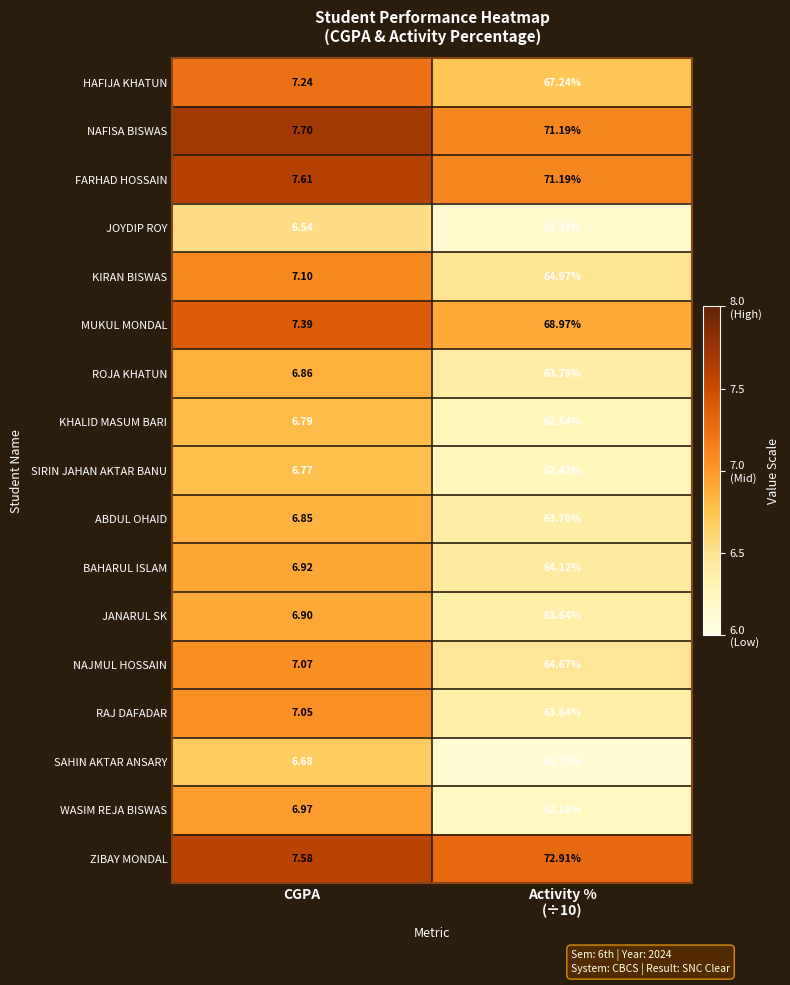

Which series has the widest spread of values?

ZIBAY MONDAL